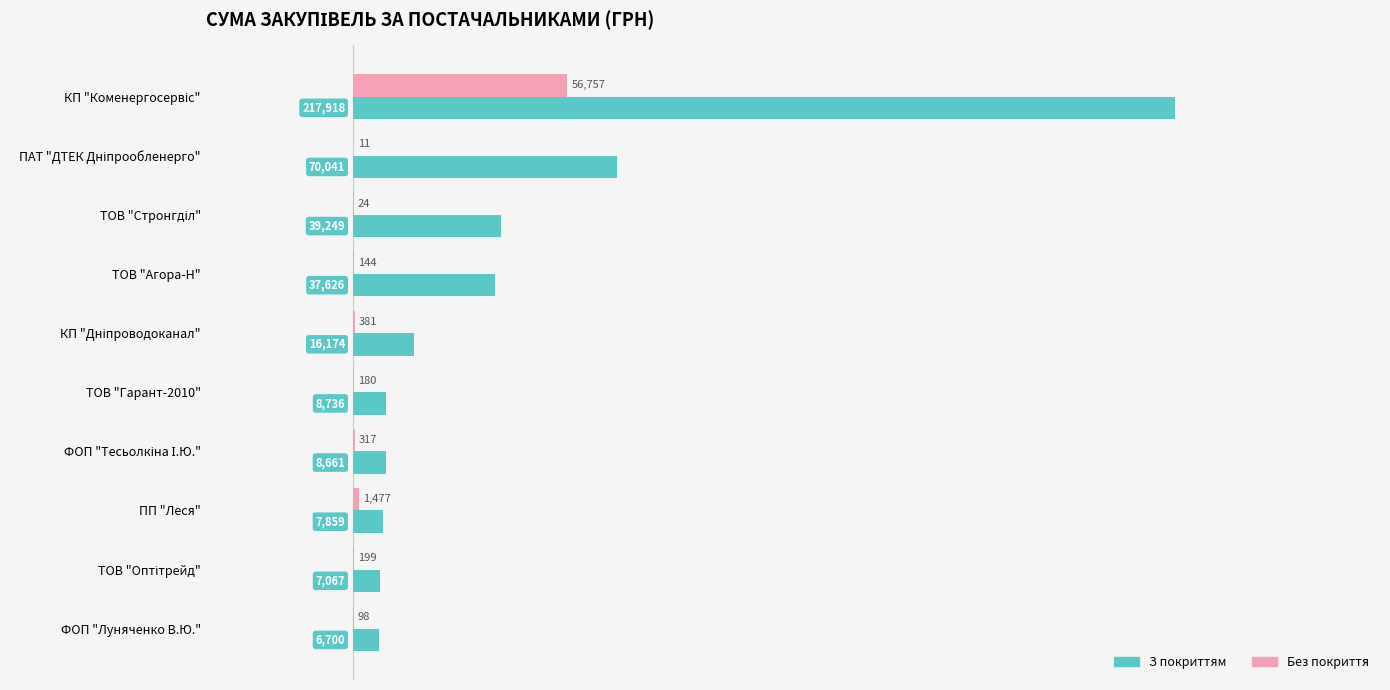

Is it true that З покриттям equals 8736.0 at ТОВ "Гарант-2010"?

True